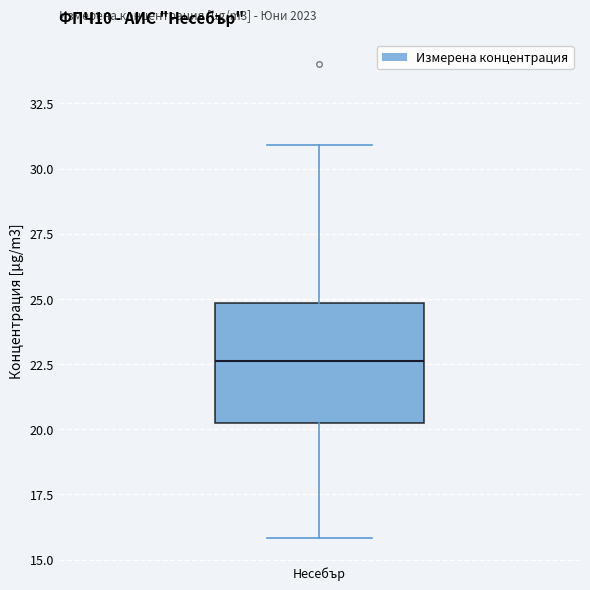

Where is the upper edge of the box for Несебър on the y-axis? The values are not printed on the chart, so give them approximately, as read against the axis.

25.0